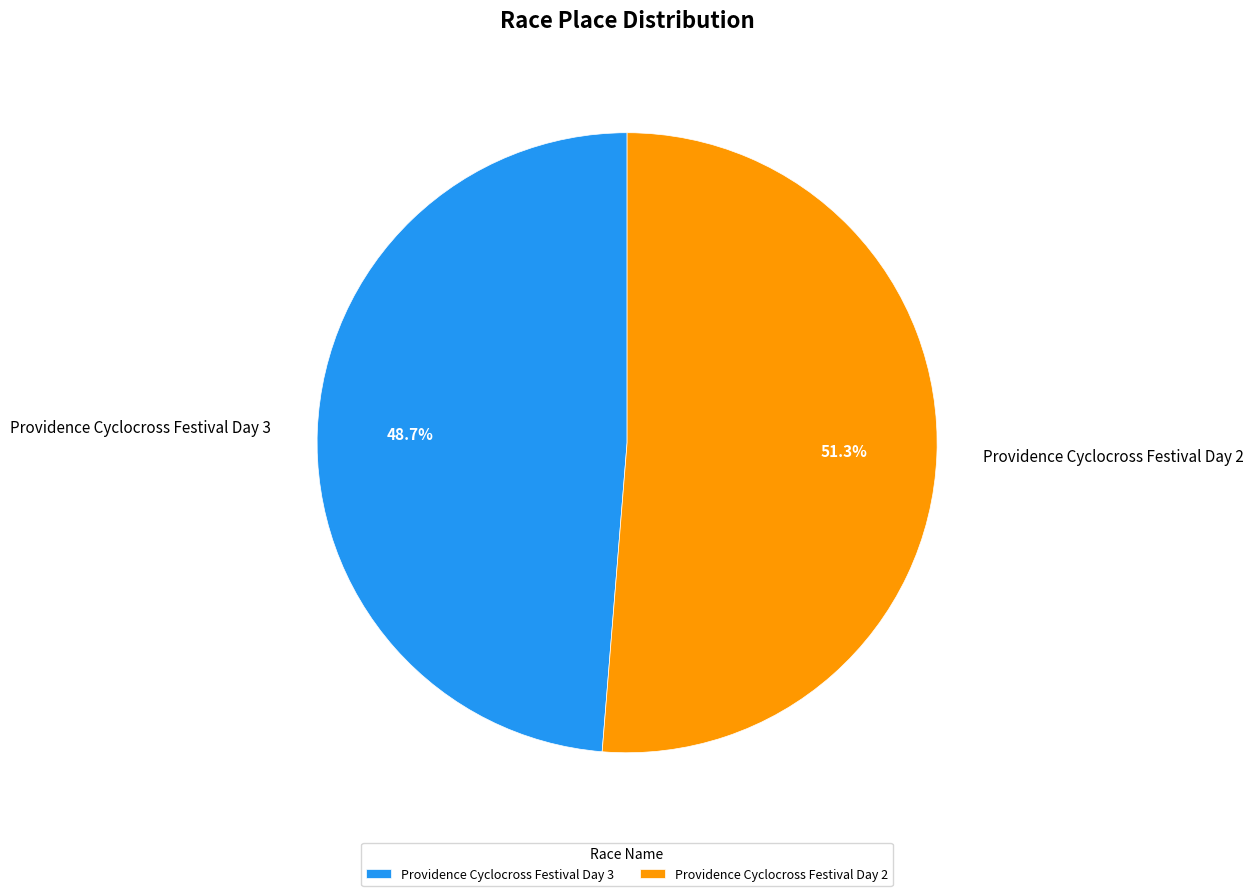

True or false: Providence Cyclocross Festival Day 2 accounts for 51% of the total.

True